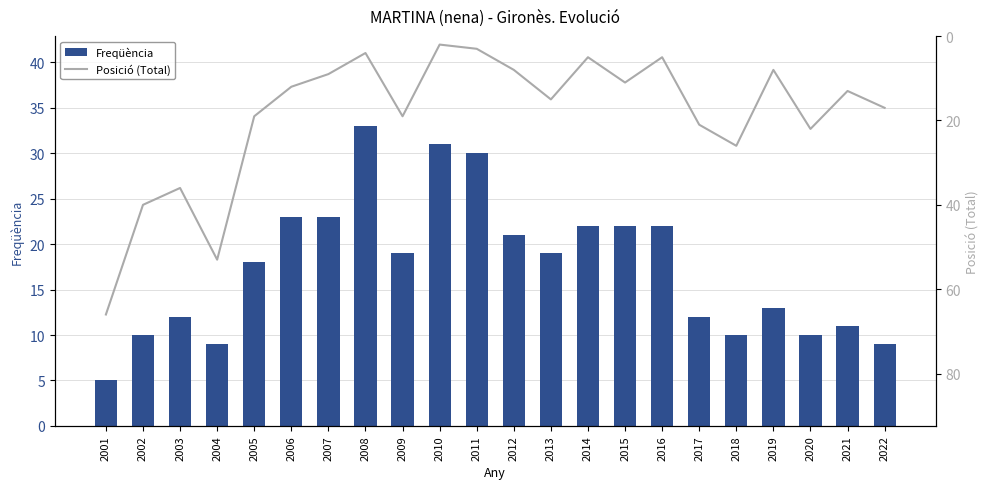

At how many categories does at least one series exceed 39?

3